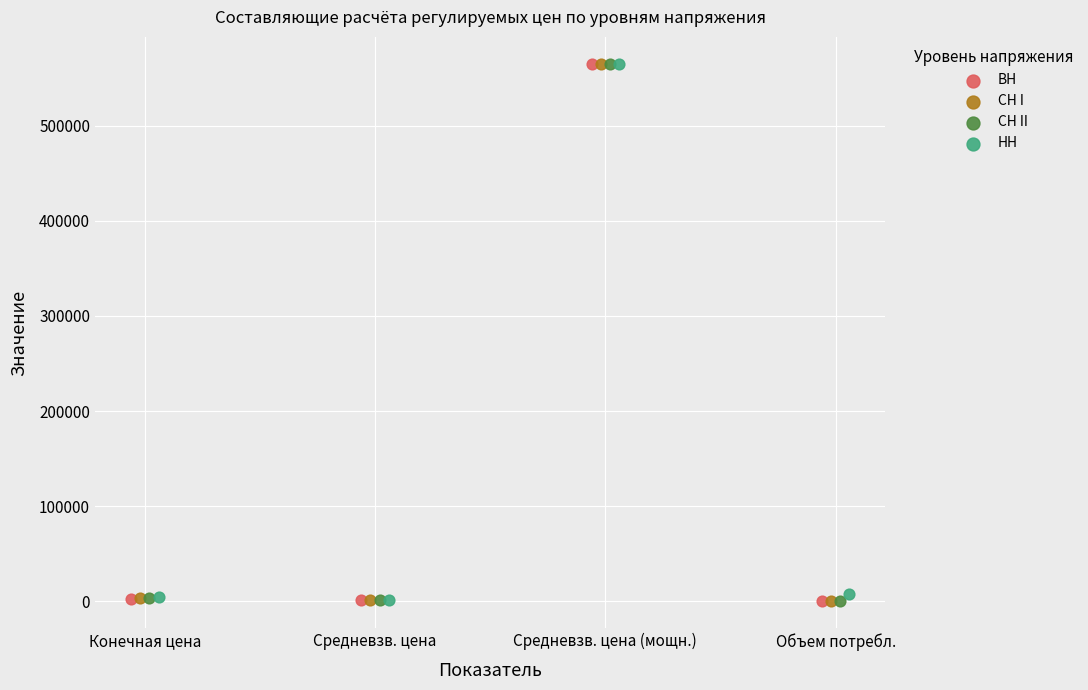

Which series has the widest spread of Y values?

ВН